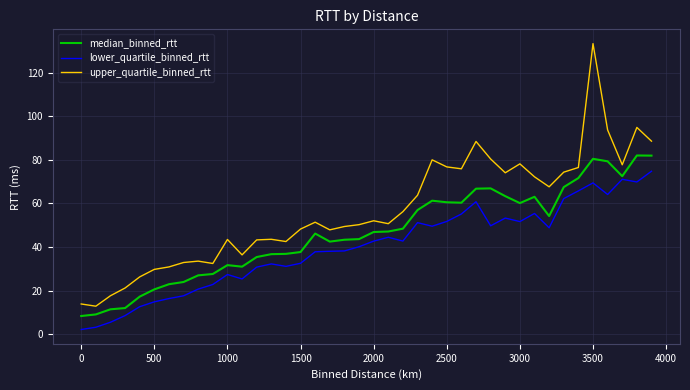

Which series has the largest range (max minus min)?

upper_quartile_binned_rtt